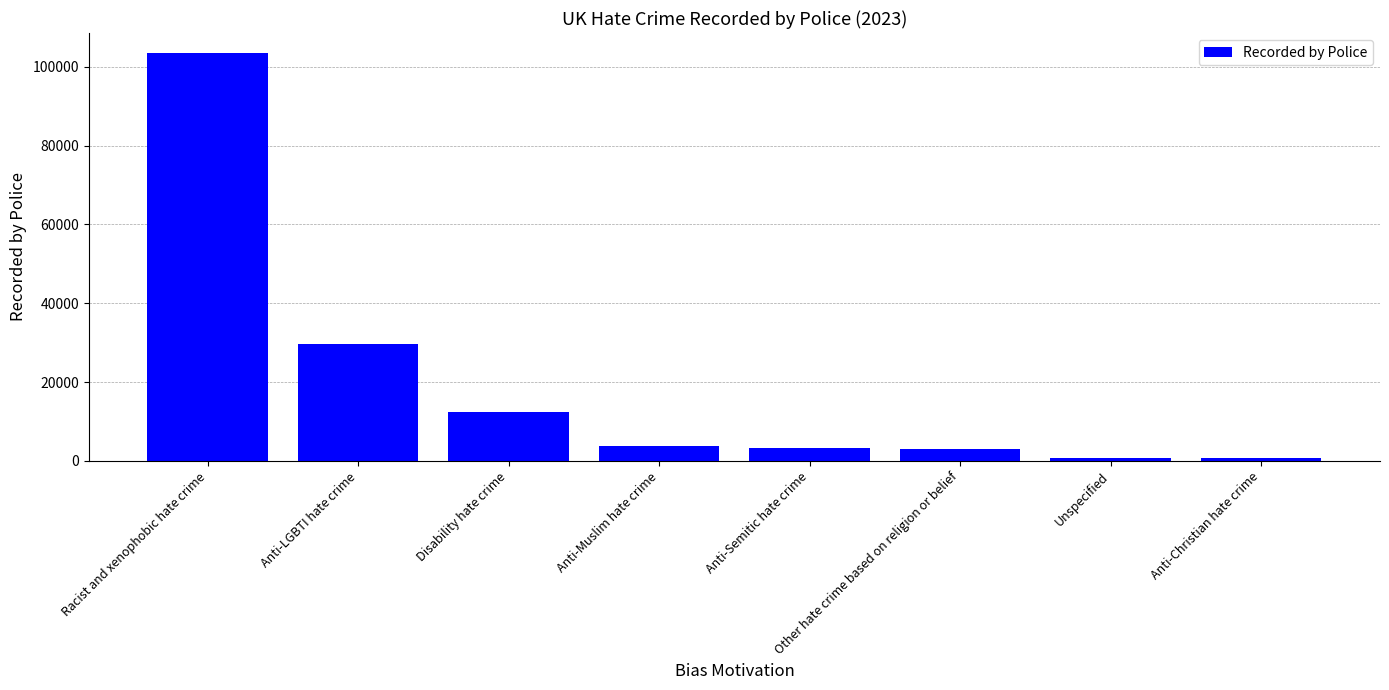

What is the greatest value displayed?

103405